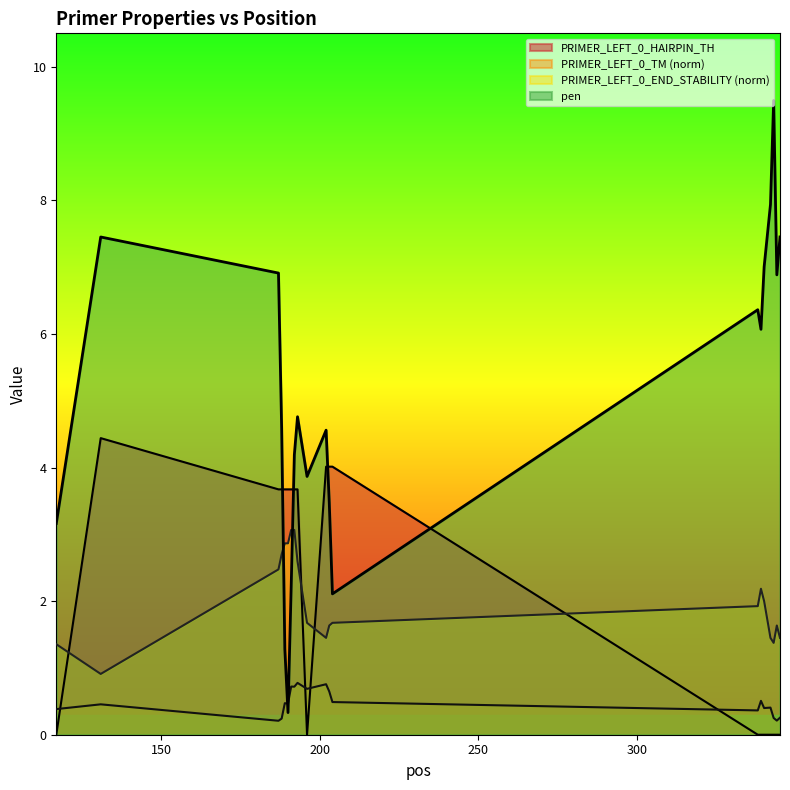

At 188, list the series in order from smallest to largest.

PRIMER_LEFT_0_TM, PRIMER_LEFT_0_END_STABILITY, PRIMER_LEFT_0_HAIRPIN_TH, pen